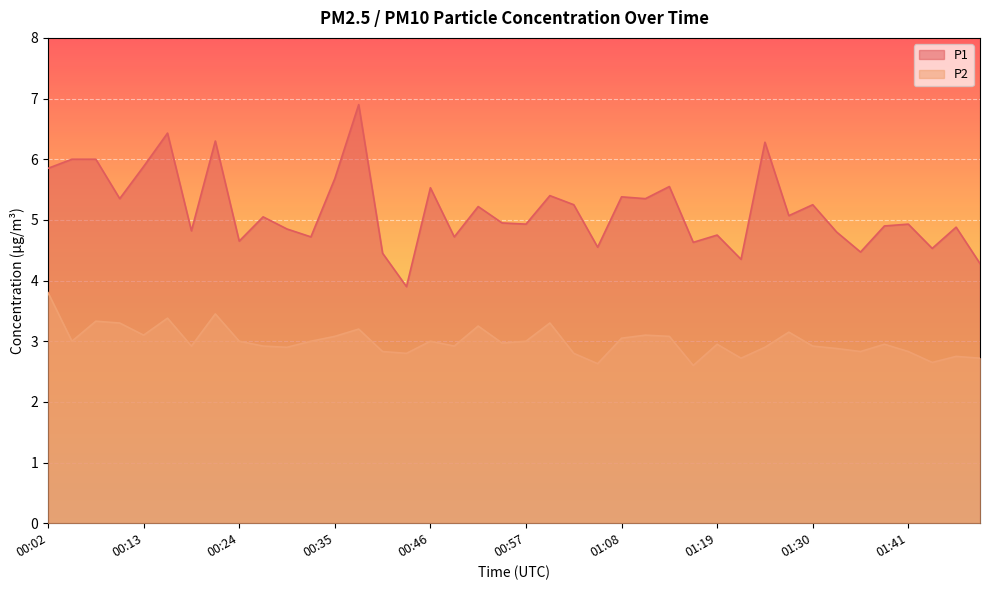

What is the smallest value displayed?

2.6